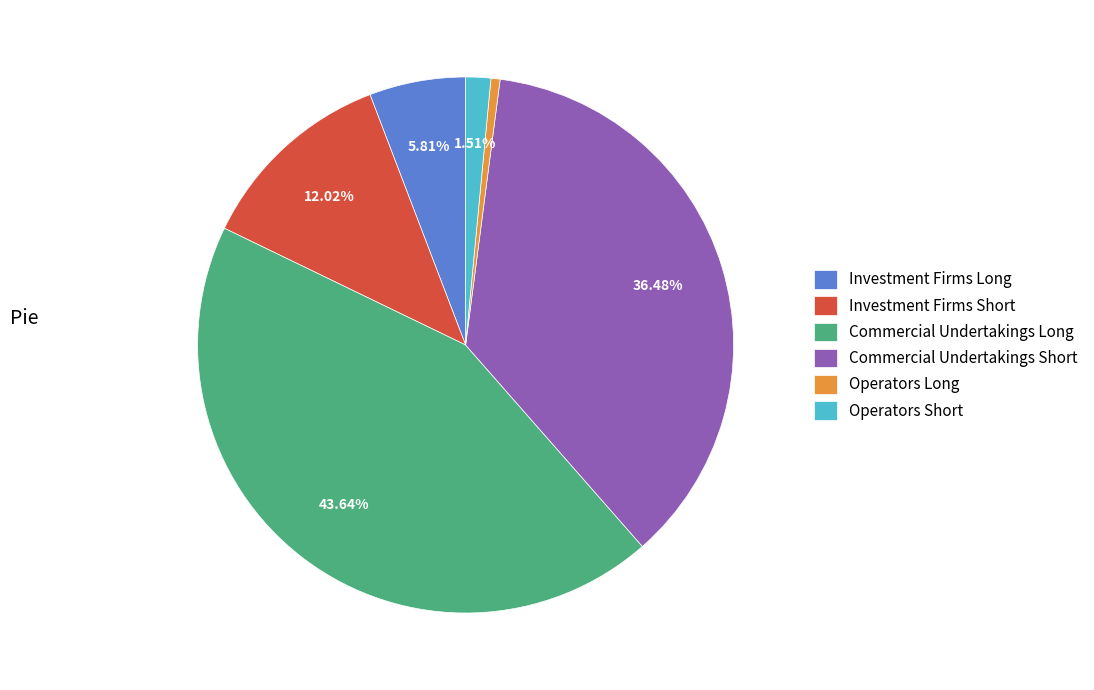

What is the ratio of the value at Commercial Undertakings Short to the value at Investment Firms Short?

3.0